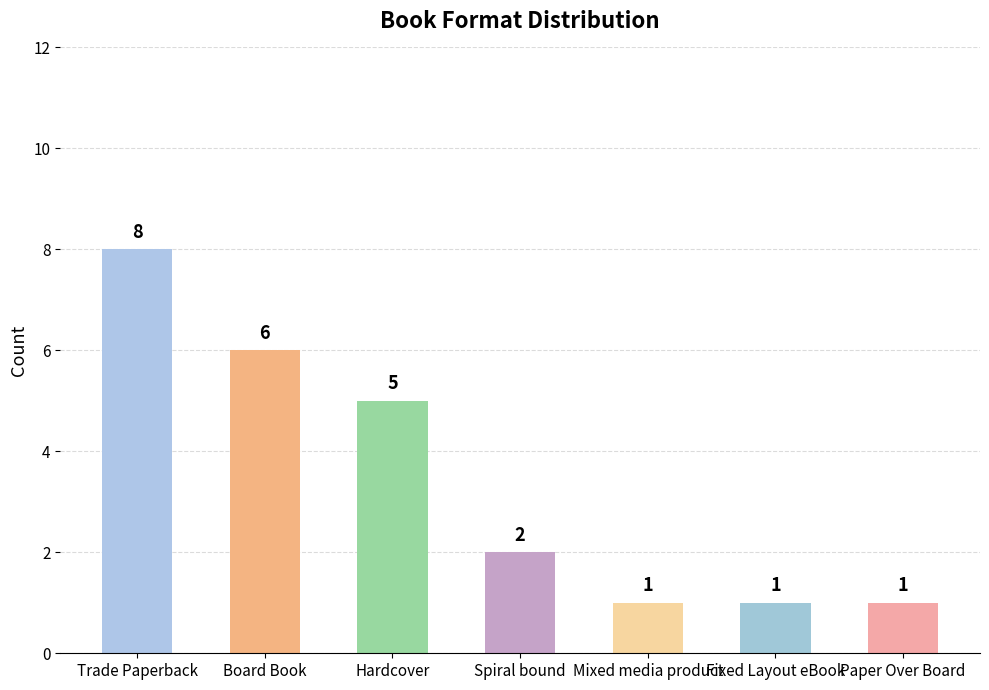

What is the difference between the values at Board Book and Hardcover?

1